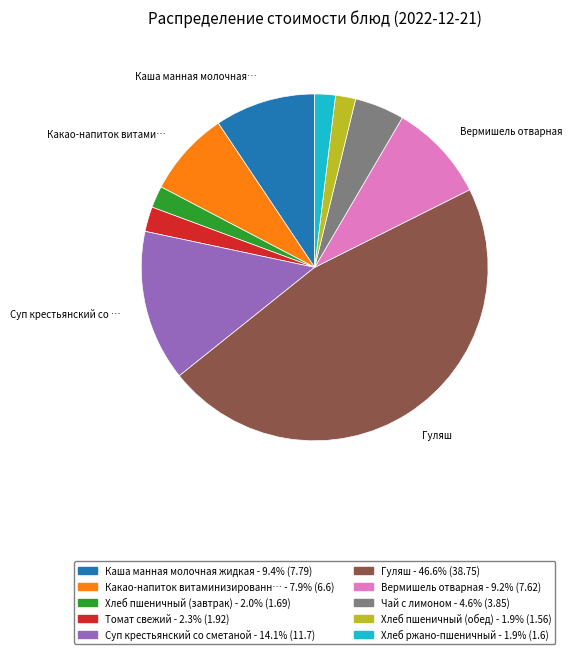

Is there any slice that represents more than half of the pie?

No